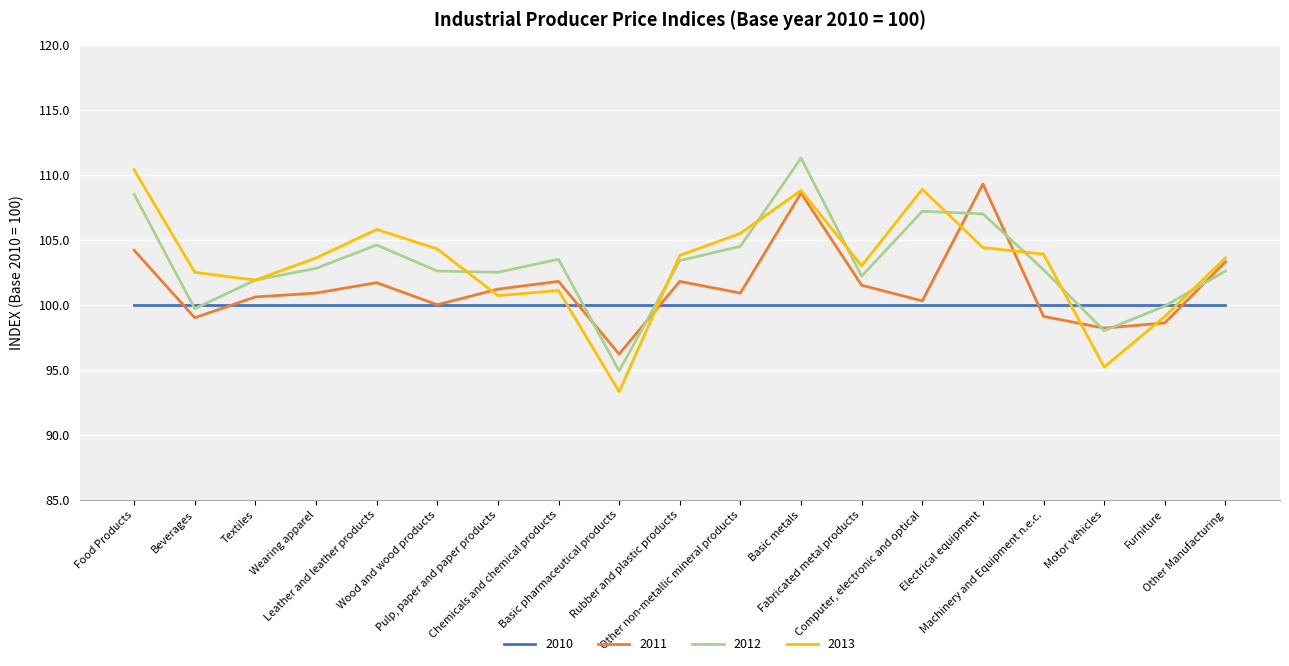

How many interior local peaks does the 2011 series have?

5